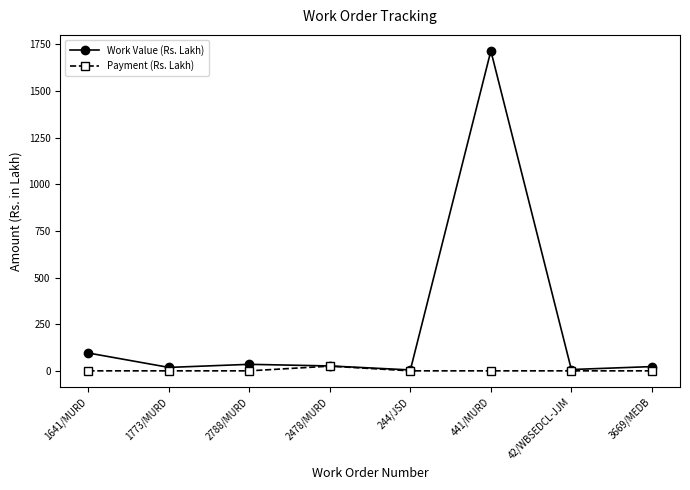

What is the value of the Work Value (Rs. Lakh) point at the 7th from the left?

7.1